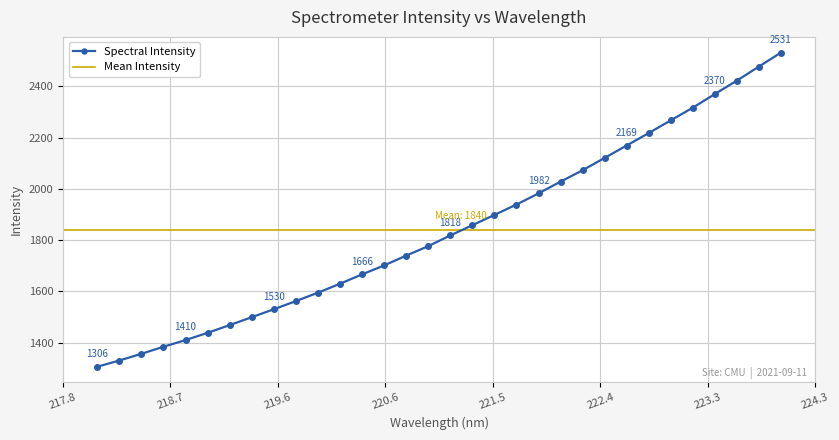

What is the label of the 14th point from the right?

221.4993